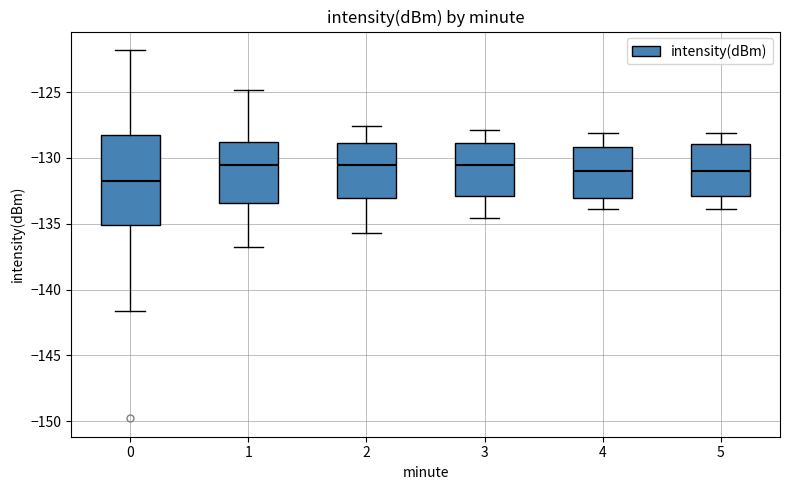

Reading left to right, read every box against the y-axis: the position of its median line, the range the box covers, and the ends of its whiskers. The values are not printed on the chart, so give them approximately, as read against the axis.

0: median -131.5, box -135.0 to -128.5, whiskers -141.5 to -122.0
1: median -130.5, box -133.5 to -129.0, whiskers -136.5 to -125.0
2: median -130.5, box -133.0 to -129.0, whiskers -135.5 to -127.5
3: median -130.5, box -133.0 to -129.0, whiskers -134.5 to -128.0
4: median -131.0, box -133.0 to -129.0, whiskers -134.0 to -128.0
5: median -131.0, box -133.0 to -129.0, whiskers -134.0 to -128.0